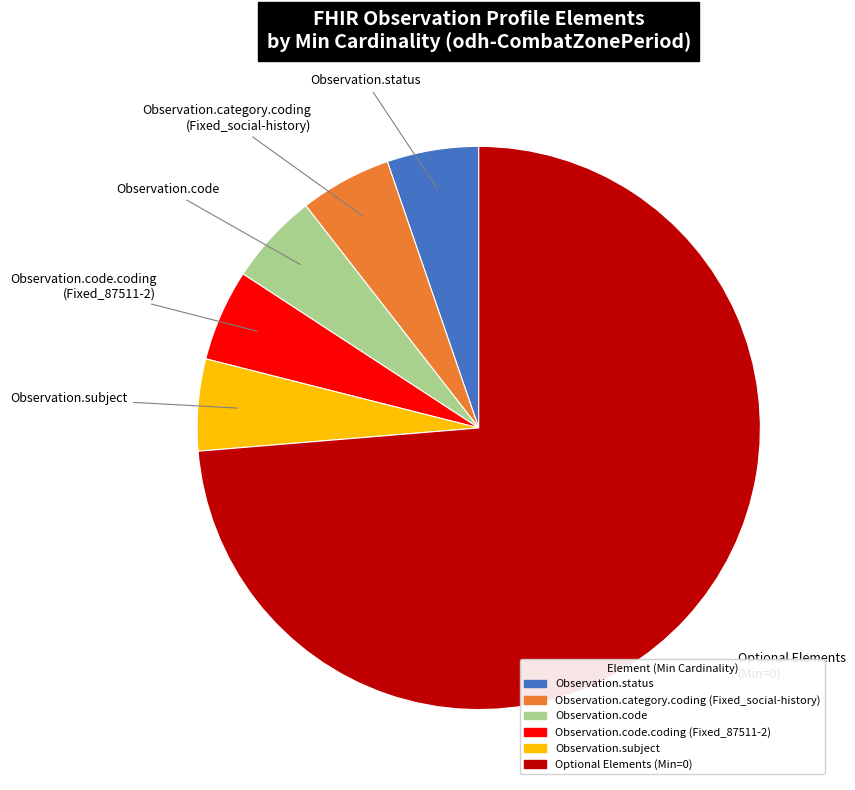

Is there any slice that represents more than half of the pie?

Yes